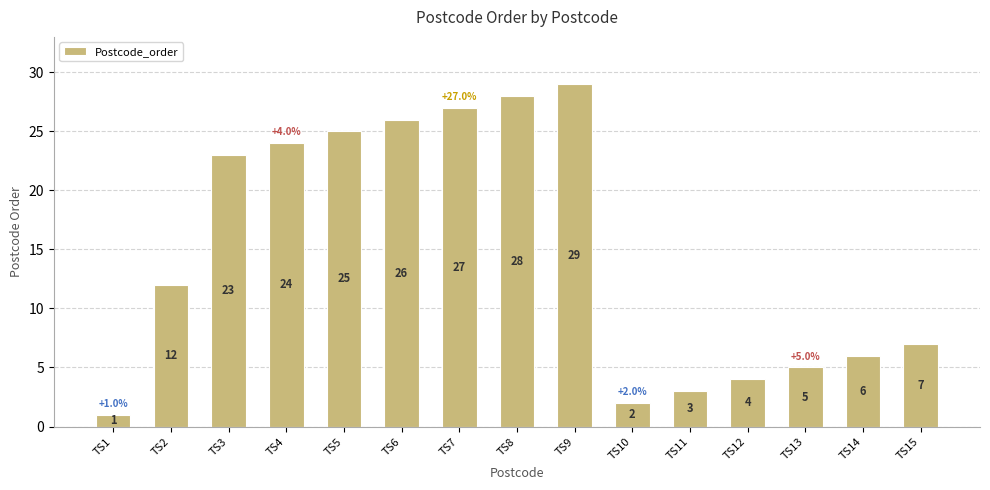

What is the ratio of the value at TS6 to the value at TS12?

6.5